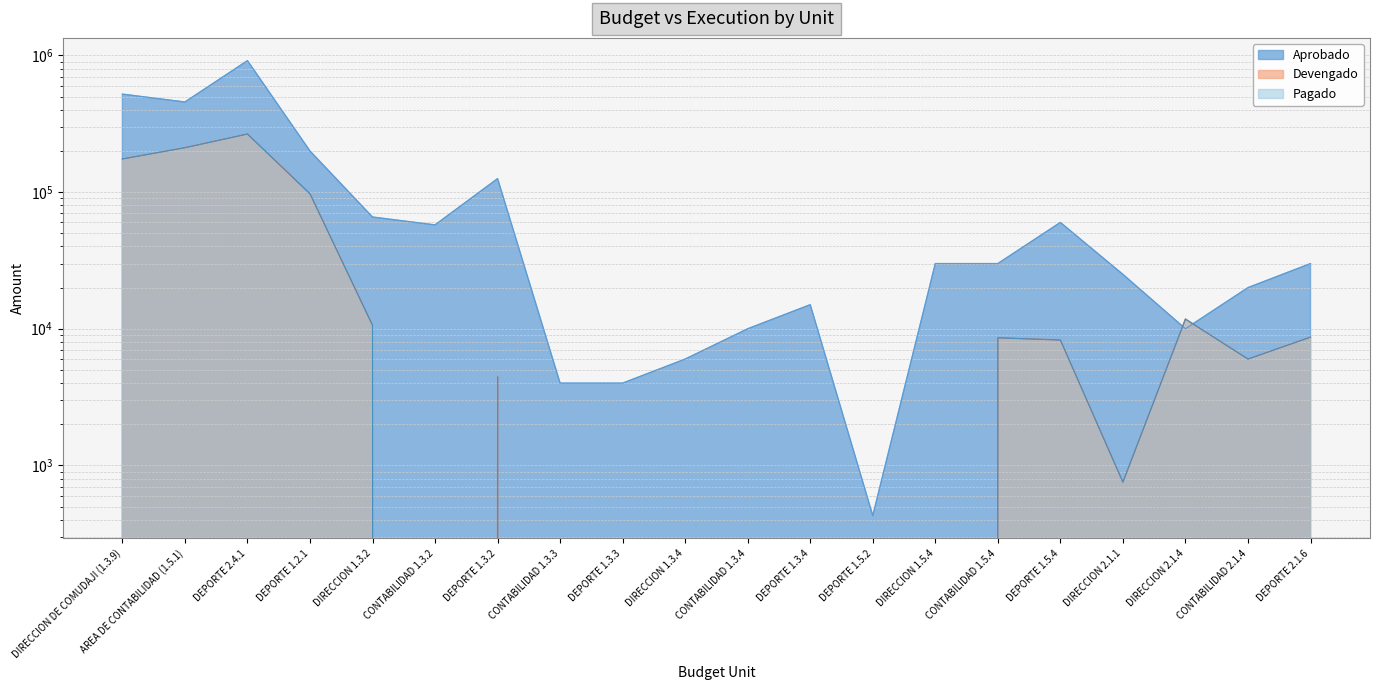

What is the spread (max minus min) of values at DEPORTE 1.3.2?

121110.5